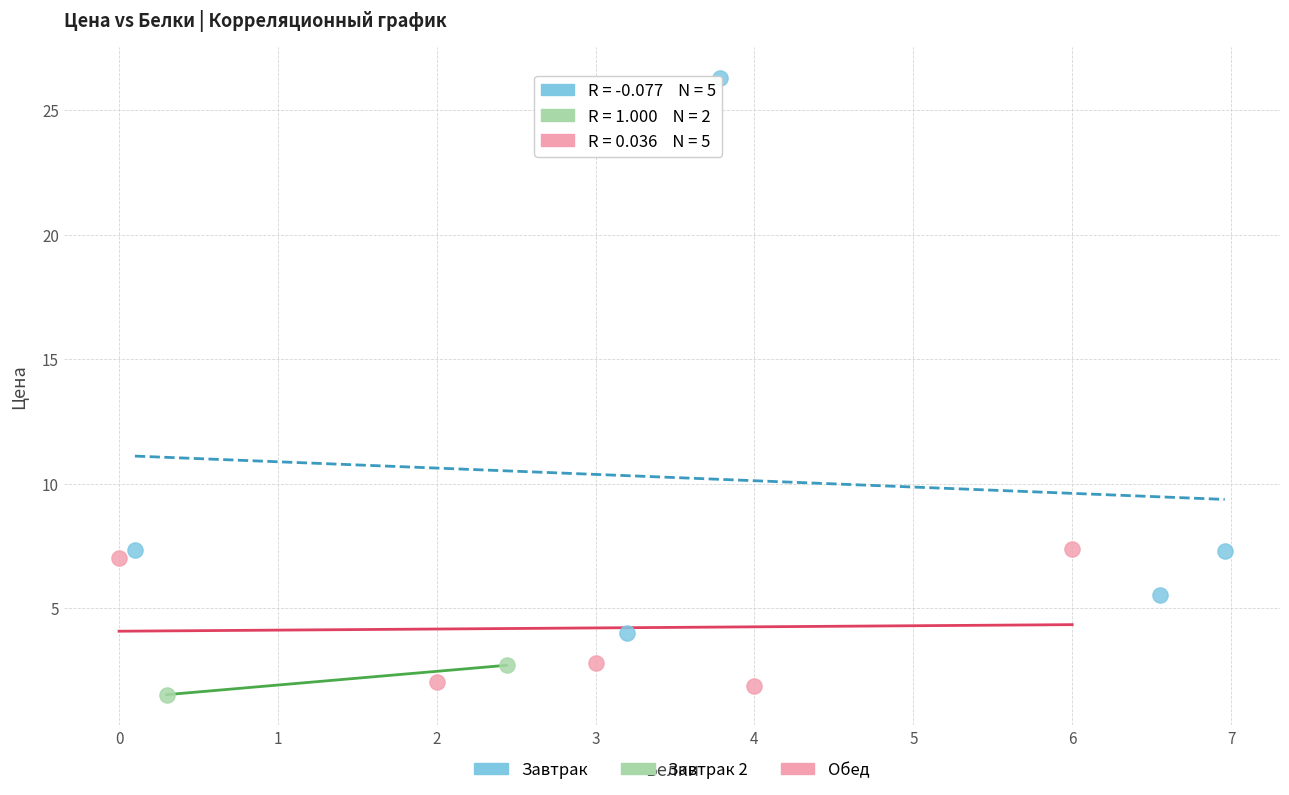

What are all the series names shown in the legend?

Завтрак, Завтрак 2, Обед